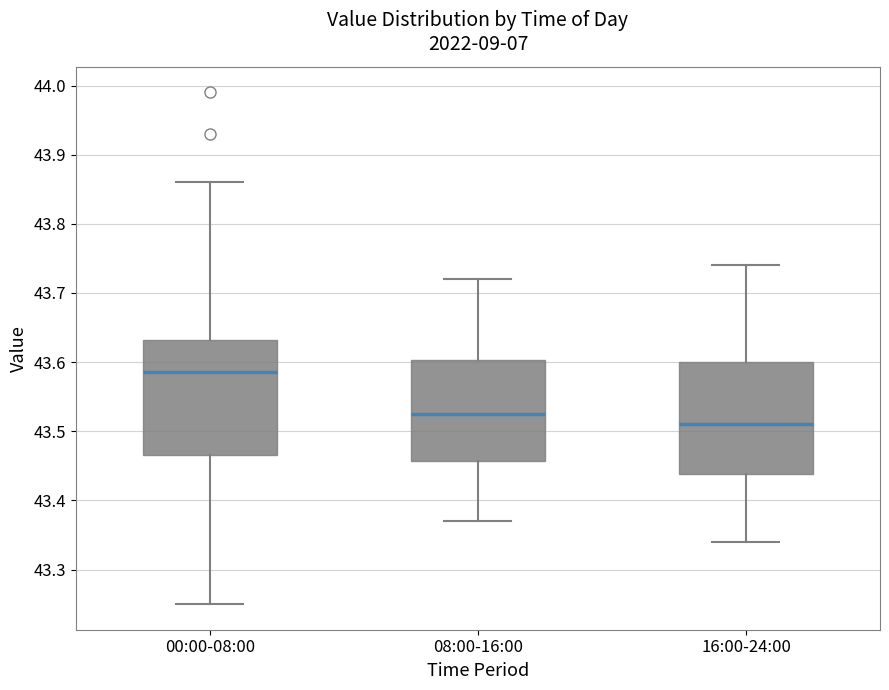

Which box has the highest median line?

00:00-08:00